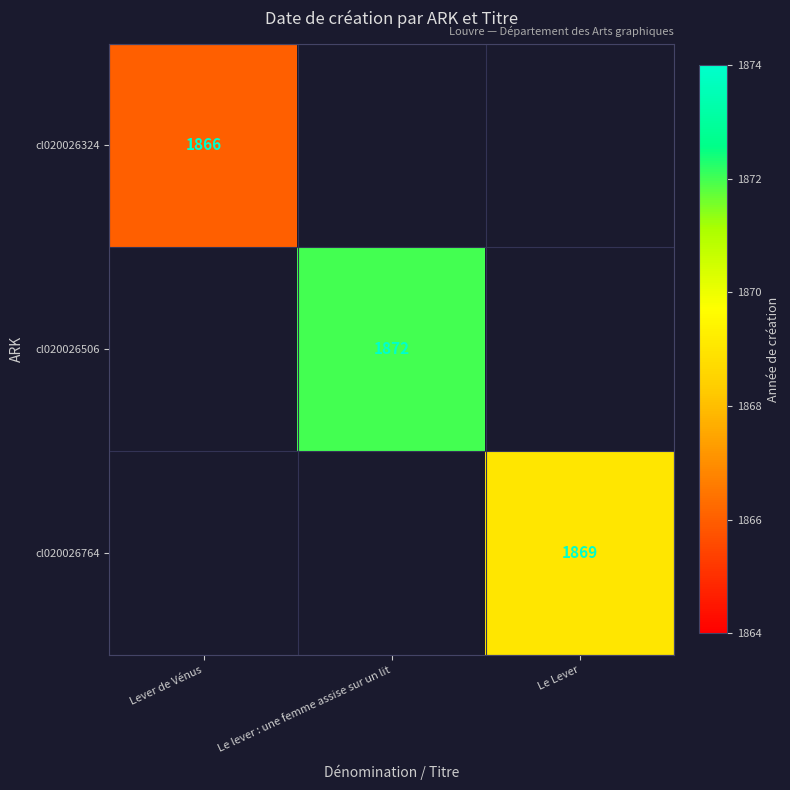

The cl020026324 series shows 3175 at Lever de Vénus. True or false?

False